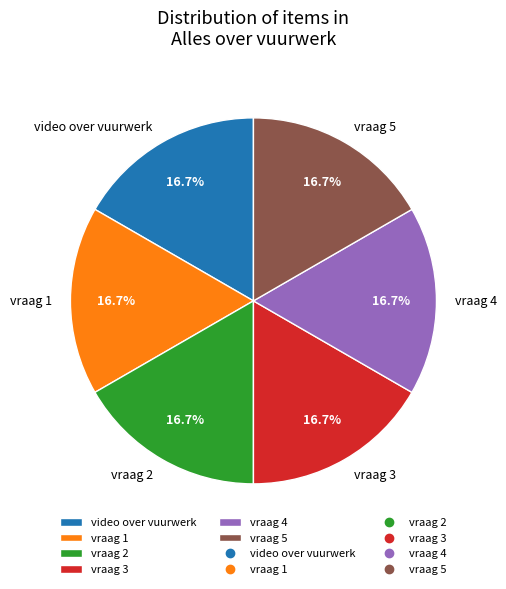

True or false: vraag 1 accounts for 32% of the total.

False